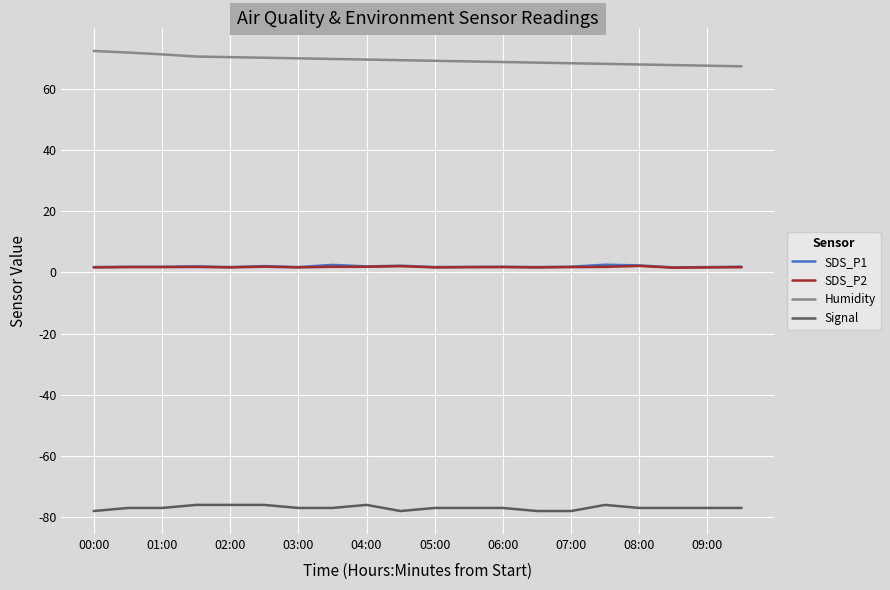

What is the lowest value of the Signal series?

-78.0